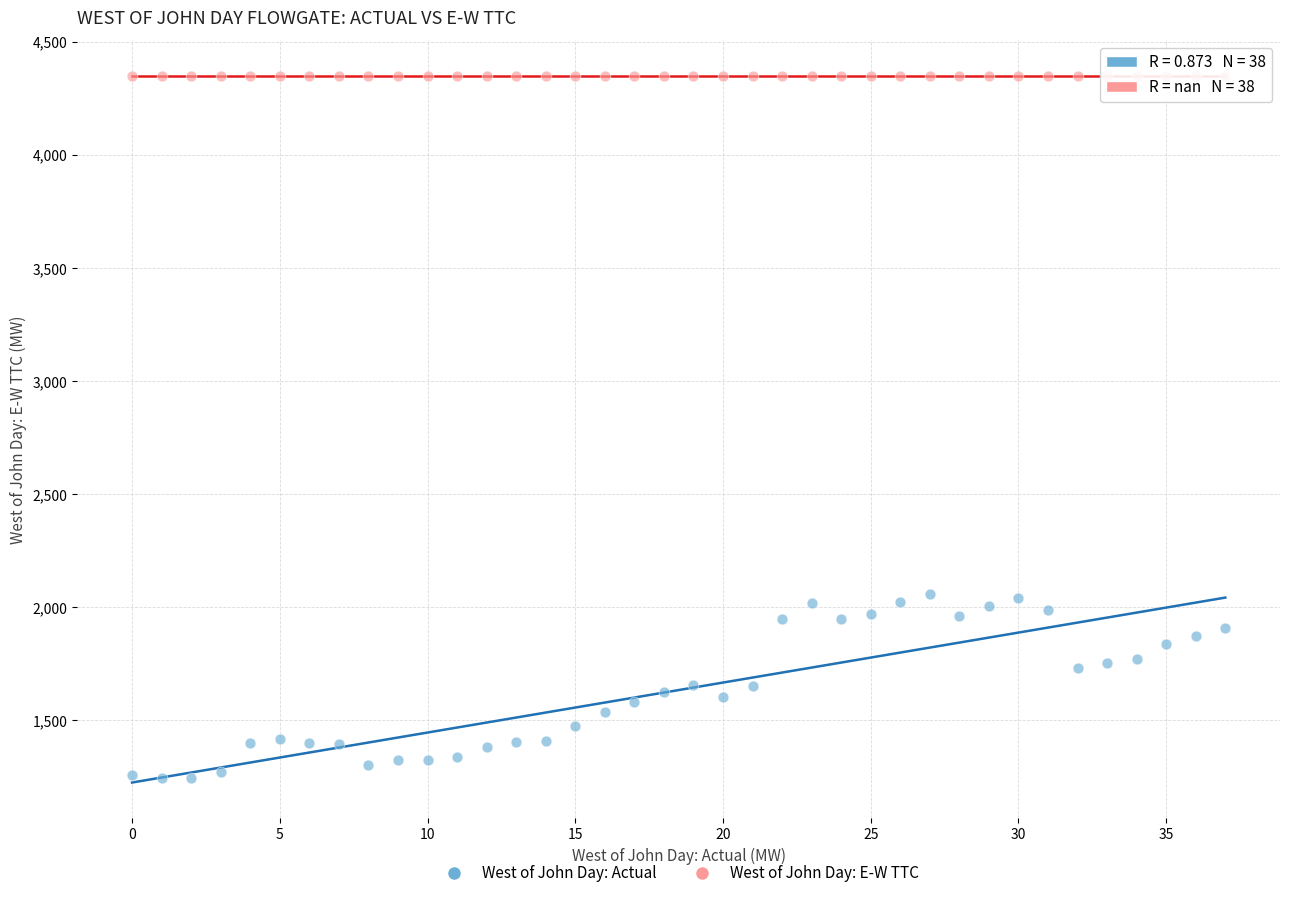

How many data points are displayed?

76